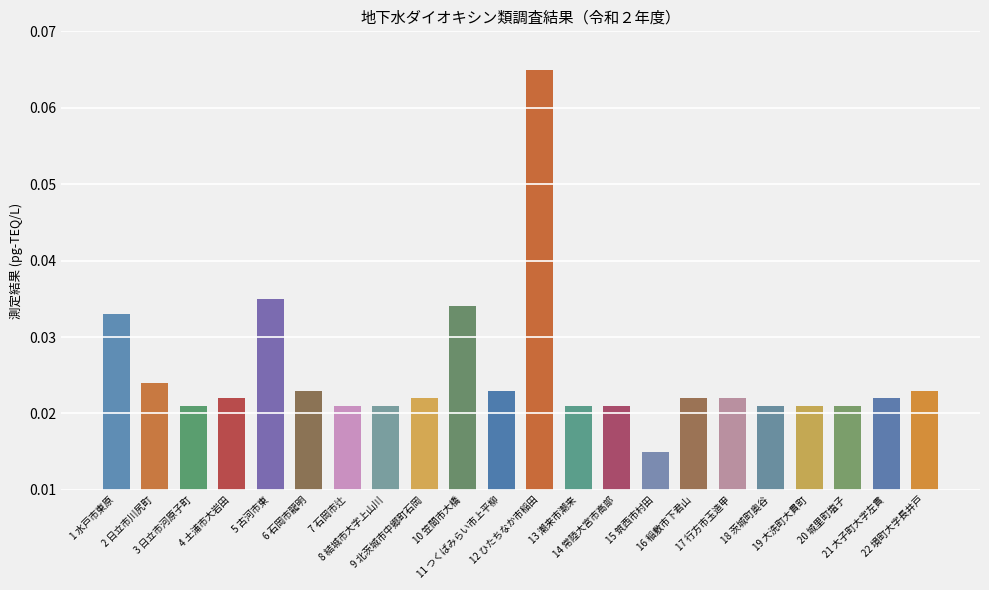

How many values are between 0 and 1?

22